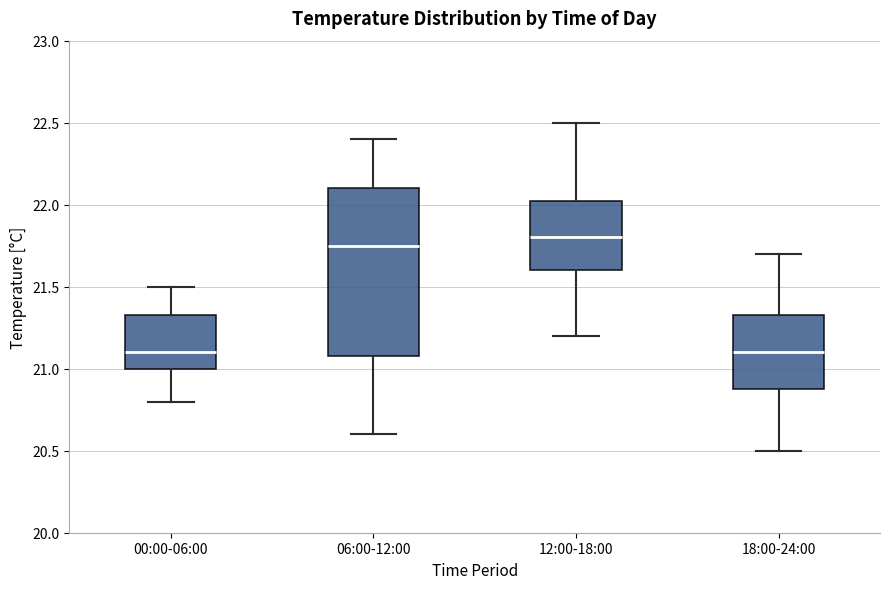

Reading left to right, transcribe this box plot: for each box, give where its median line is, the range the box spans, and where its two whiskers end, as read against the y-axis. The values are not printed on the chart, so give them approximately, as read against the axis.

00:00-06:00: median 21.10, box 21.00 to 21.35, whiskers 20.80 to 21.50
06:00-12:00: median 21.75, box 21.10 to 22.10, whiskers 20.60 to 22.40
12:00-18:00: median 21.80, box 21.60 to 22.05, whiskers 21.20 to 22.50
18:00-24:00: median 21.10, box 20.90 to 21.35, whiskers 20.50 to 21.70